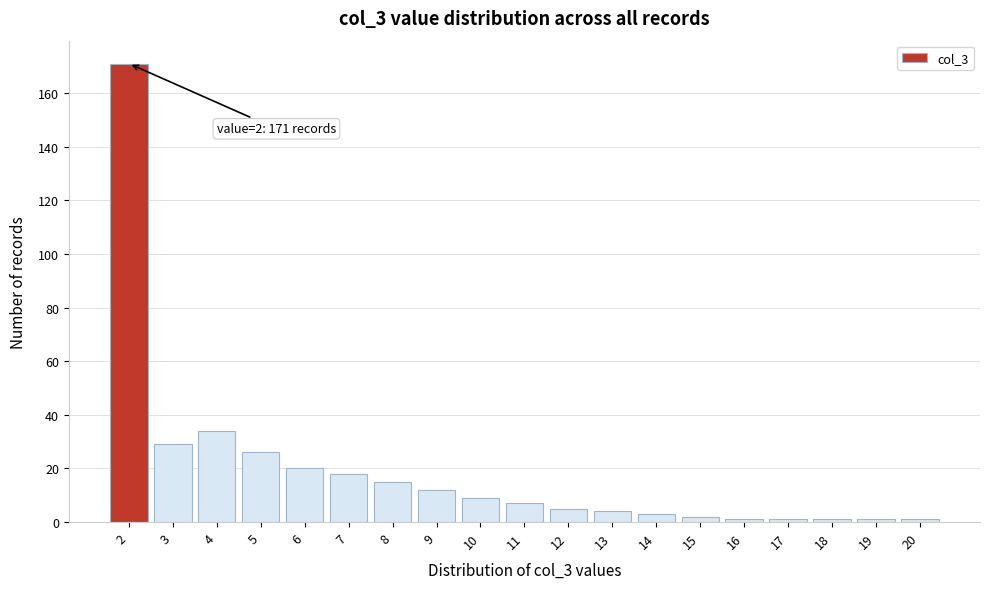

Over which range of the x-axis is the bar tallest?

1.5 to 2.5